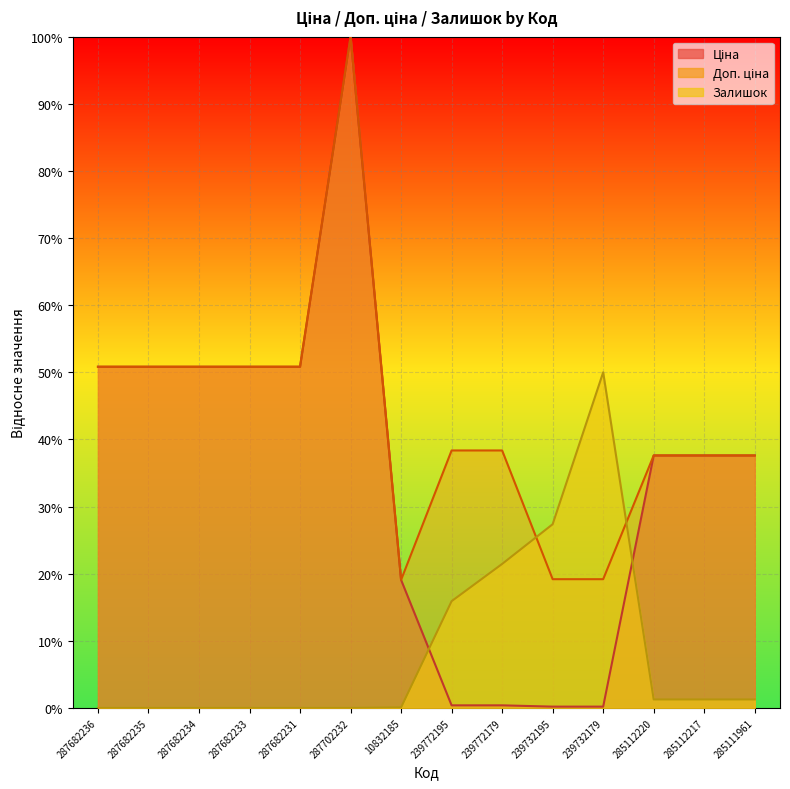

What is the value of the Ціна point at the 7th from the left?

0.2